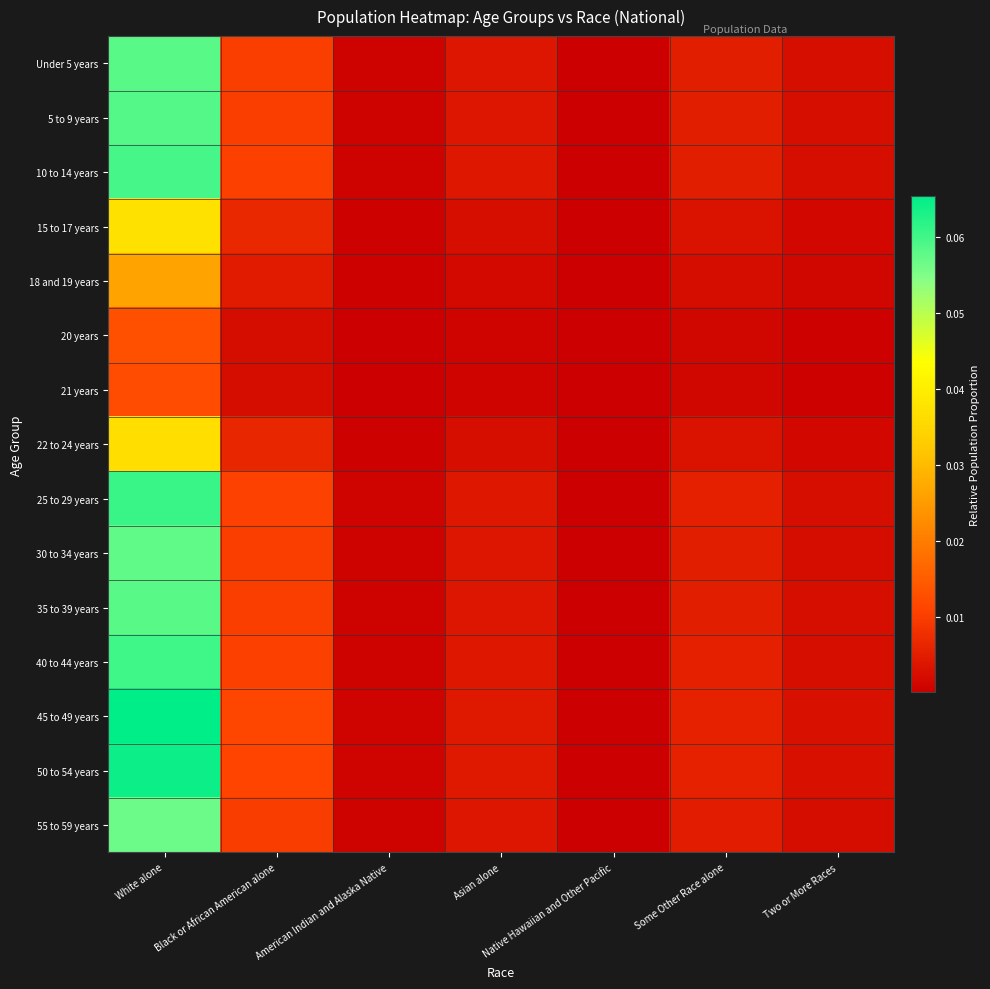

Reading right to left, list all the values displayed in this chart.

Under 5 years: Two or More Races=0.0	Some Other Race alone=0.0	Native Hawaiian and Other Pacific=0.0	Asian alone=0.0	American Indian and Alaska Native=0.0	Black or African American alone=0.0	White alone=0.1
5 to 9 years: Two or More Races=0.0	Some Other Race alone=0.0	Native Hawaiian and Other Pacific=0.0	Asian alone=0.0	American Indian and Alaska Native=0.0	Black or African American alone=0.0	White alone=0.1
10 to 14 years: Two or More Races=0.0	Some Other Race alone=0.0	Native Hawaiian and Other Pacific=0.0	Asian alone=0.0	American Indian and Alaska Native=0.0	Black or African American alone=0.0	White alone=0.1
15 to 17 years: Two or More Races=0.0	Some Other Race alone=0.0	Native Hawaiian and Other Pacific=0.0	Asian alone=0.0	American Indian and Alaska Native=0.0	Black or African American alone=0.0	White alone=0.0
18 and 19 years: Two or More Races=0.0	Some Other Race alone=0.0	Native Hawaiian and Other Pacific=0.0	Asian alone=0.0	American Indian and Alaska Native=0.0	Black or African American alone=0.0	White alone=0.0
20 years: Two or More Races=0.0	Some Other Race alone=0.0	Native Hawaiian and Other Pacific=0.0	Asian alone=0.0	American Indian and Alaska Native=0.0	Black or African American alone=0.0	White alone=0.0
21 years: Two or More Races=0.0	Some Other Race alone=0.0	Native Hawaiian and Other Pacific=0.0	Asian alone=0.0	American Indian and Alaska Native=0.0	Black or African American alone=0.0	White alone=0.0
22 to 24 years: Two or More Races=0.0	Some Other Race alone=0.0	Native Hawaiian and Other Pacific=0.0	Asian alone=0.0	American Indian and Alaska Native=0.0	Black or African American alone=0.0	White alone=0.0
25 to 29 years: Two or More Races=0.0	Some Other Race alone=0.0	Native Hawaiian and Other Pacific=0.0	Asian alone=0.0	American Indian and Alaska Native=0.0	Black or African American alone=0.0	White alone=0.1
30 to 34 years: Two or More Races=0.0	Some Other Race alone=0.0	Native Hawaiian and Other Pacific=0.0	Asian alone=0.0	American Indian and Alaska Native=0.0	Black or African American alone=0.0	White alone=0.1
35 to 39 years: Two or More Races=0.0	Some Other Race alone=0.0	Native Hawaiian and Other Pacific=0.0	Asian alone=0.0	American Indian and Alaska Native=0.0	Black or African American alone=0.0	White alone=0.1
40 to 44 years: Two or More Races=0.0	Some Other Race alone=0.0	Native Hawaiian and Other Pacific=0.0	Asian alone=0.0	American Indian and Alaska Native=0.0	Black or African American alone=0.0	White alone=0.1
45 to 49 years: Two or More Races=0.0	Some Other Race alone=0.0	Native Hawaiian and Other Pacific=0.0	Asian alone=0.0	American Indian and Alaska Native=0.0	Black or African American alone=0.0	White alone=0.1
50 to 54 years: Two or More Races=0.0	Some Other Race alone=0.0	Native Hawaiian and Other Pacific=0.0	Asian alone=0.0	American Indian and Alaska Native=0.0	Black or African American alone=0.0	White alone=0.1
55 to 59 years: Two or More Races=0.0	Some Other Race alone=0.0	Native Hawaiian and Other Pacific=0.0	Asian alone=0.0	American Indian and Alaska Native=0.0	Black or African American alone=0.0	White alone=0.1